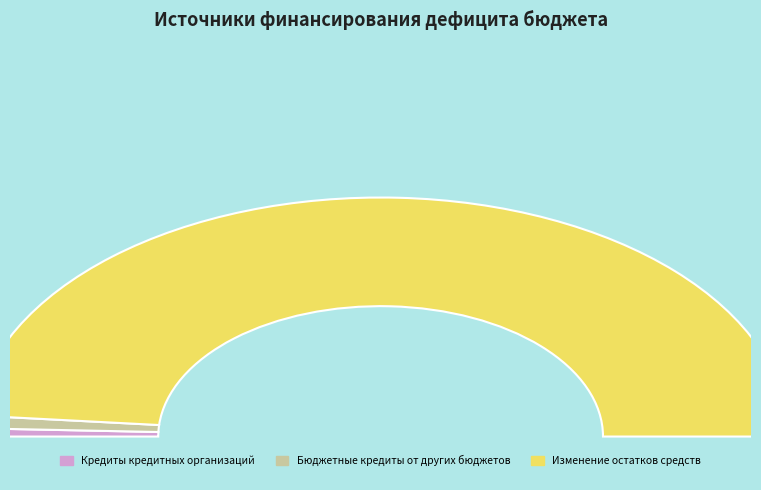

What is the change in value from Кредиты кредитных организаций to Изменение остатков средств?

+1652039554.4